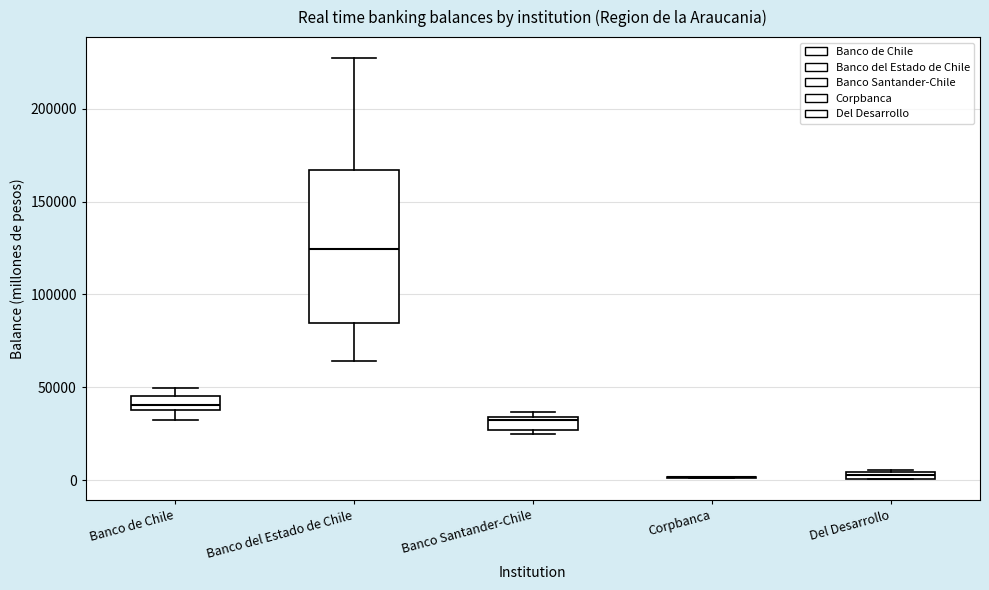

Comparing the boxes themselves (not the whiskers), which one is the tallest?

Banco del Estado de Chile